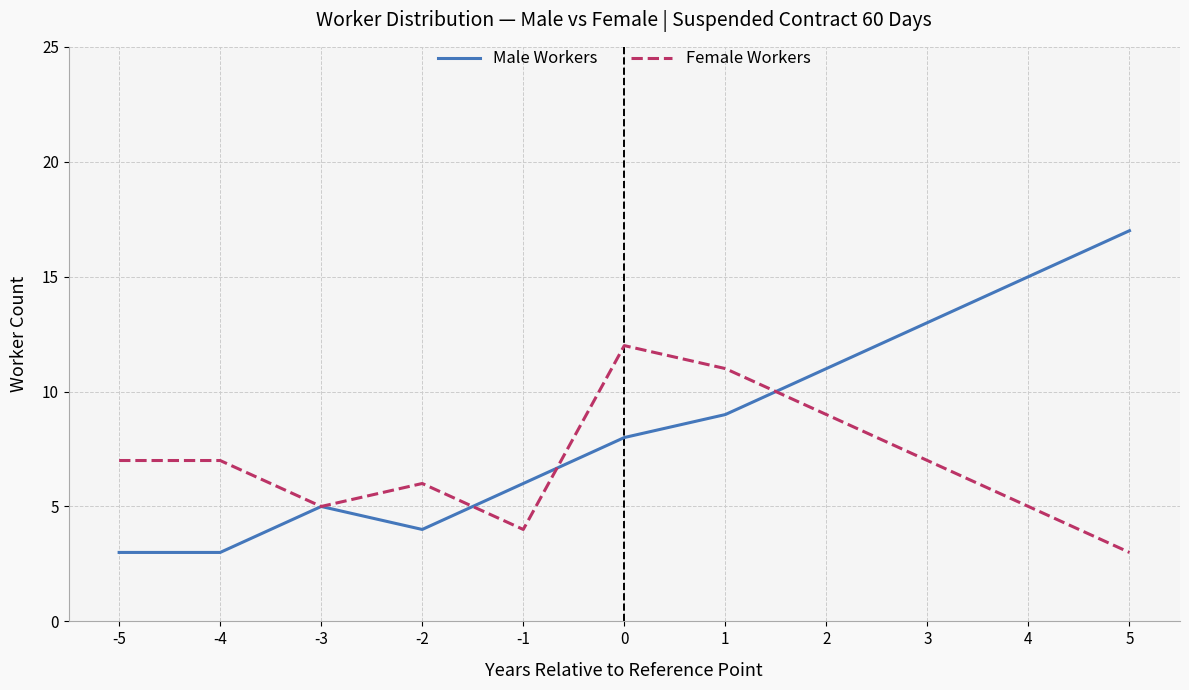

Which series has the widest spread of values?

Male Workers